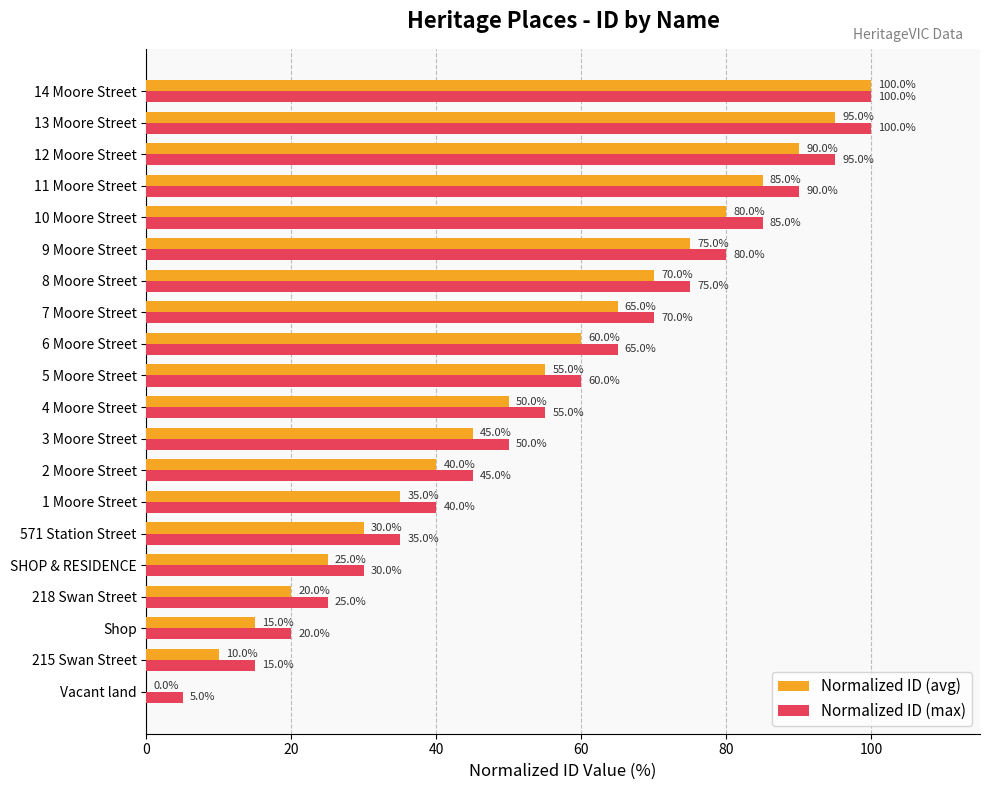

What is the highest value of the Normalized ID (avg) series?

100.0